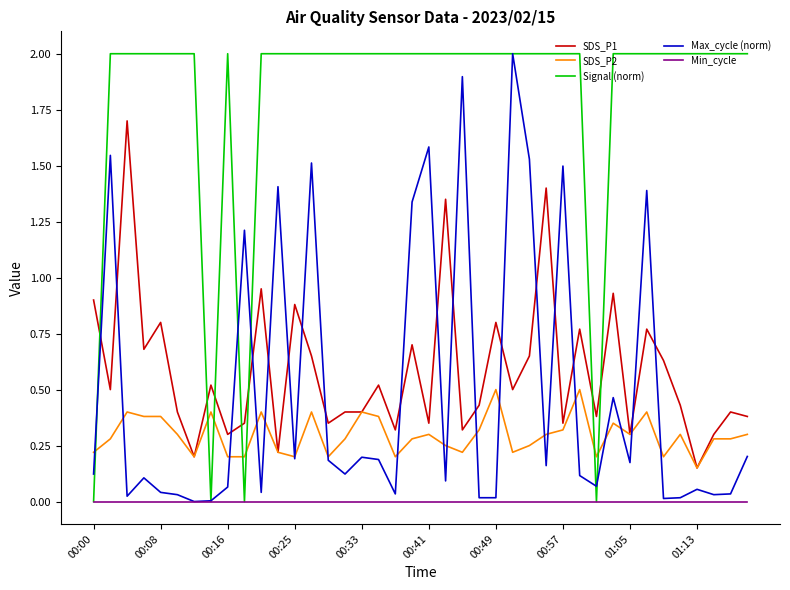

True or false: SDS_P2 and Min_cycle cross at least once.

False